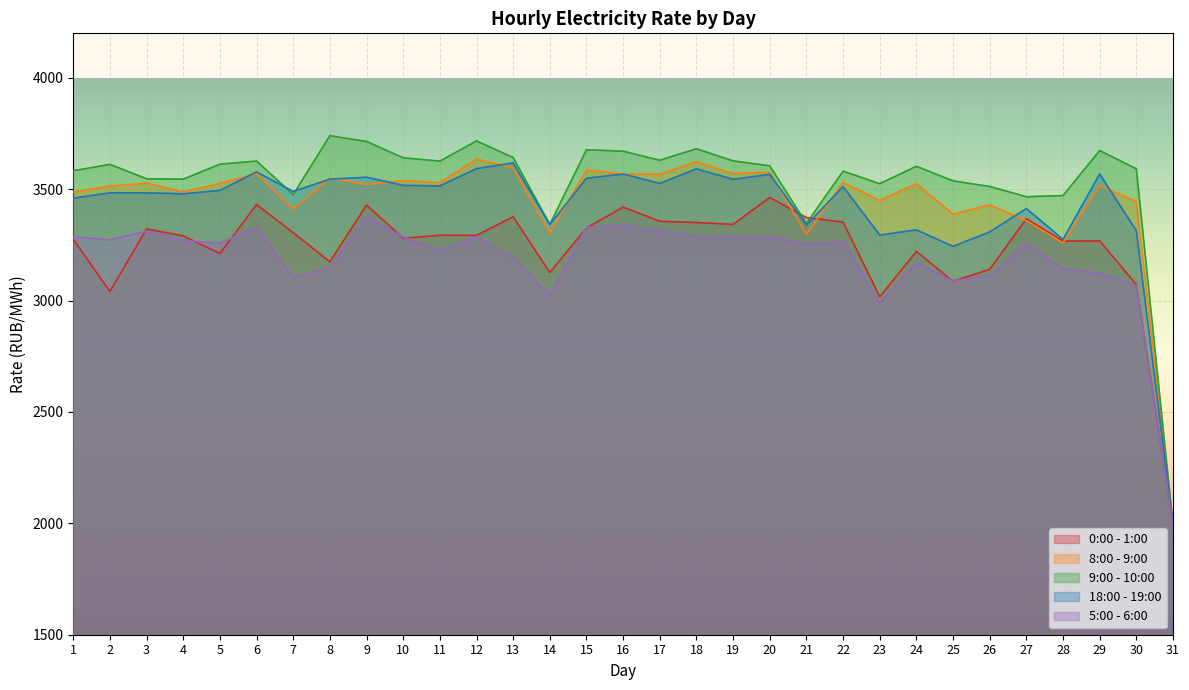

At how many categories does at least one series exceed 2784?

30